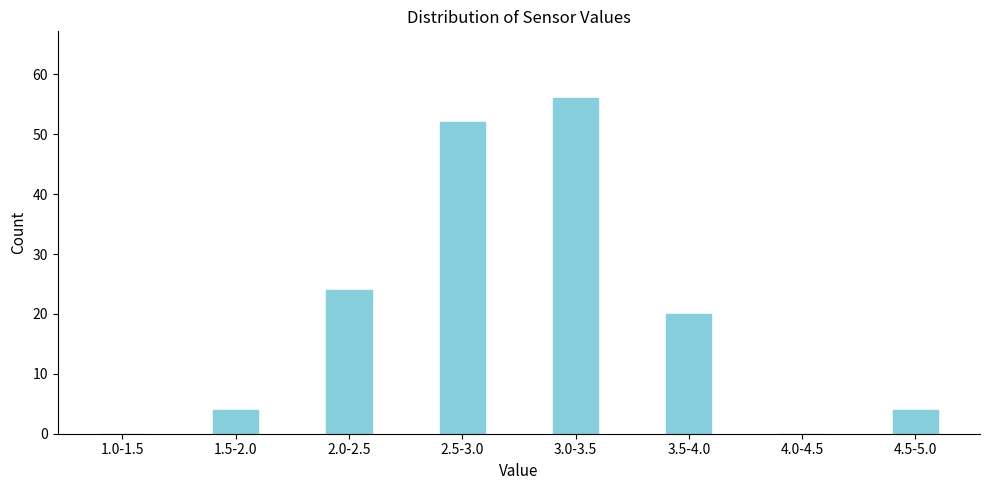

Reading right to left, what are all the values shown in this chart?

4.5-5.0=4	4.0-4.5=0	3.5-4.0=20	3.0-3.5=56	2.5-3.0=52	2.0-2.5=24	1.5-2.0=4	1.0-1.5=0